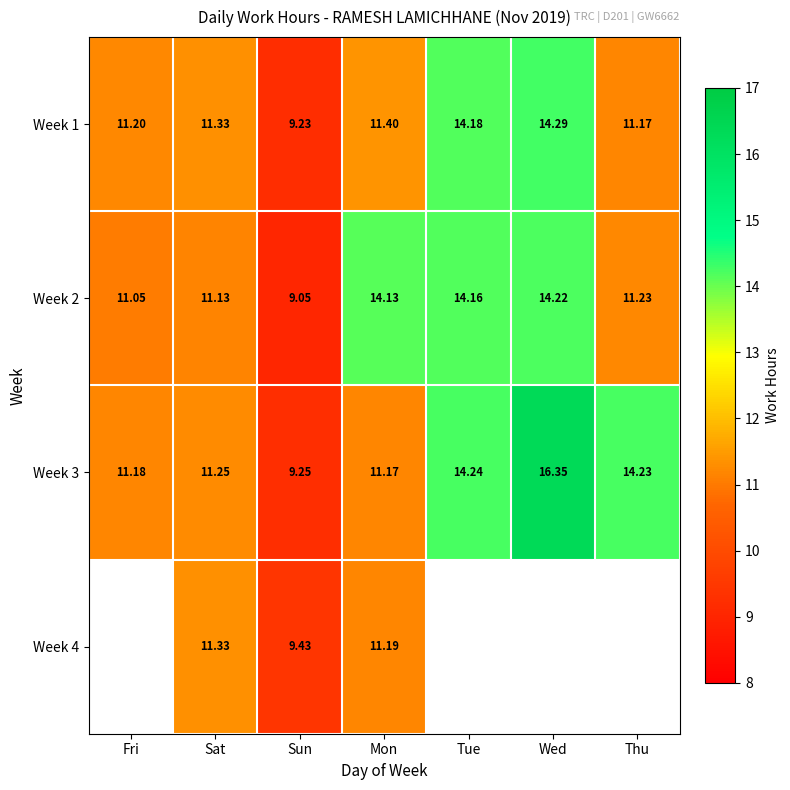

Is the value of Week 4 at Mon greater than the value of Week 1 at Sat?

No